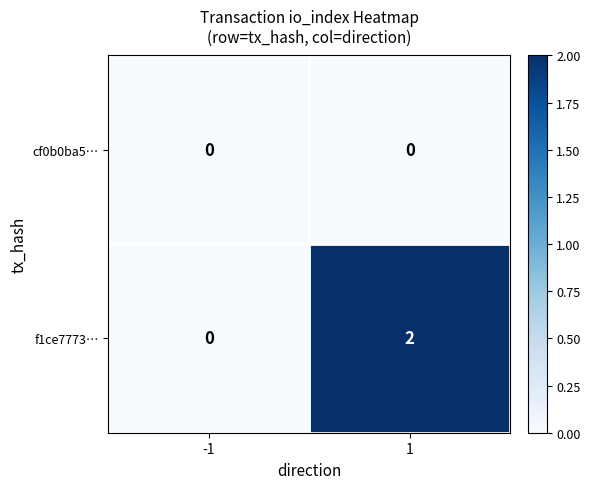

True or false: f1ce7773… has a value of 1 at 1.

False